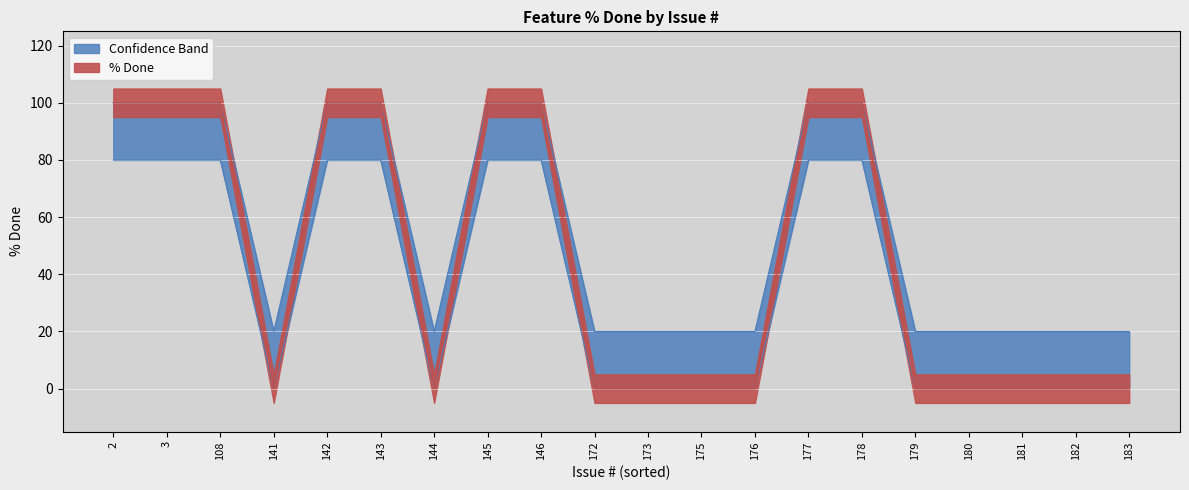

At which label does Lower Band reach its peak?

2